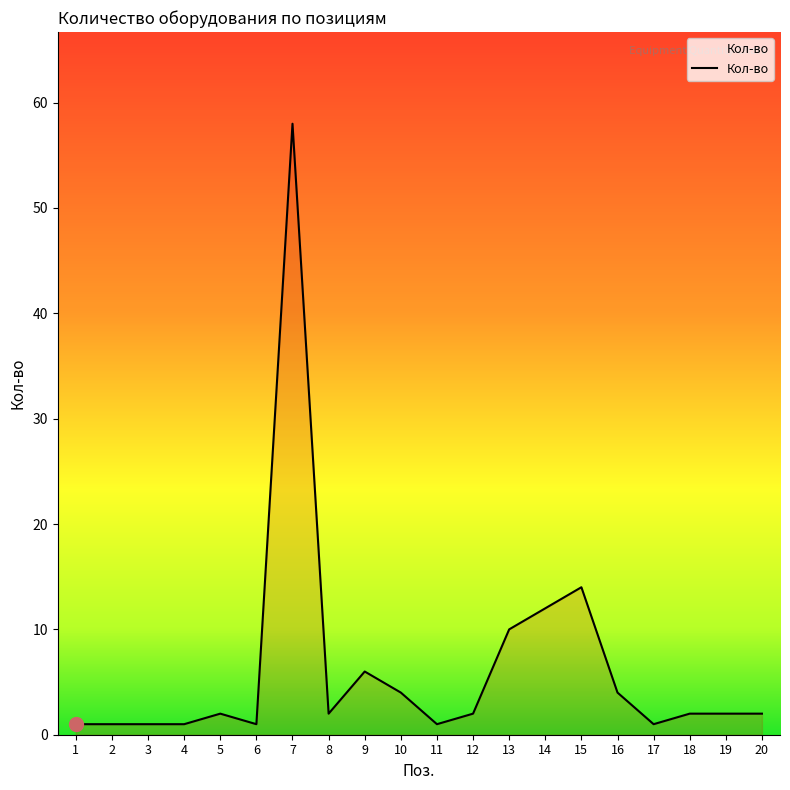

What is the difference between the values at 5 and 7?

56